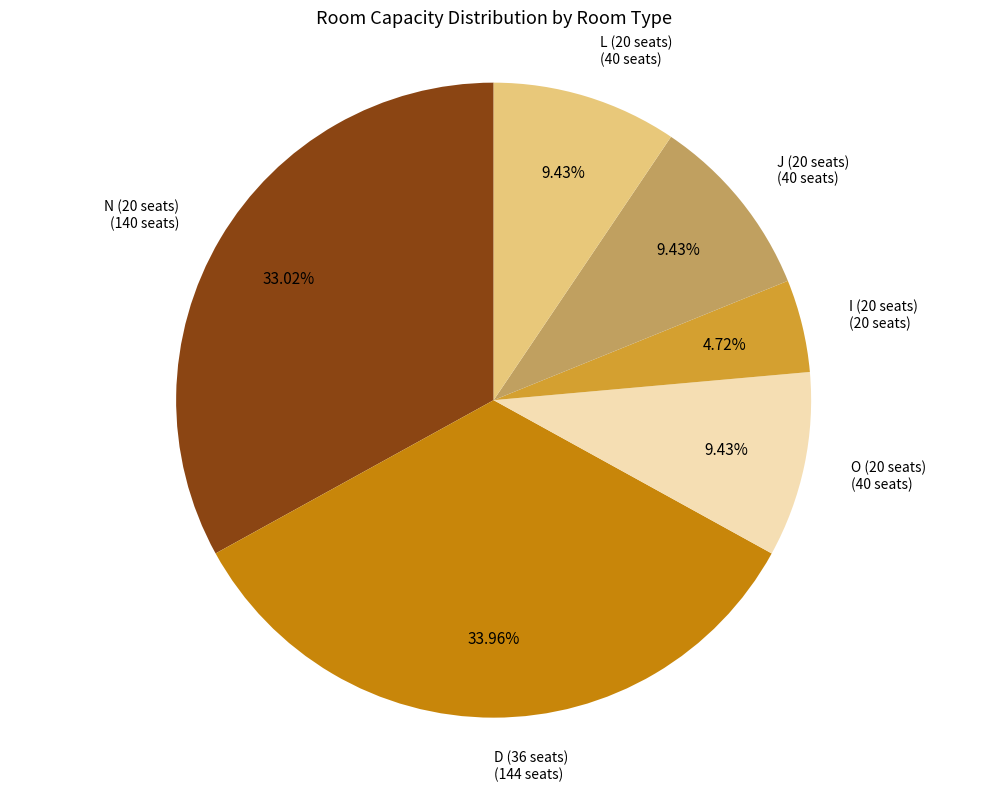

Does any single category account for the majority?

No